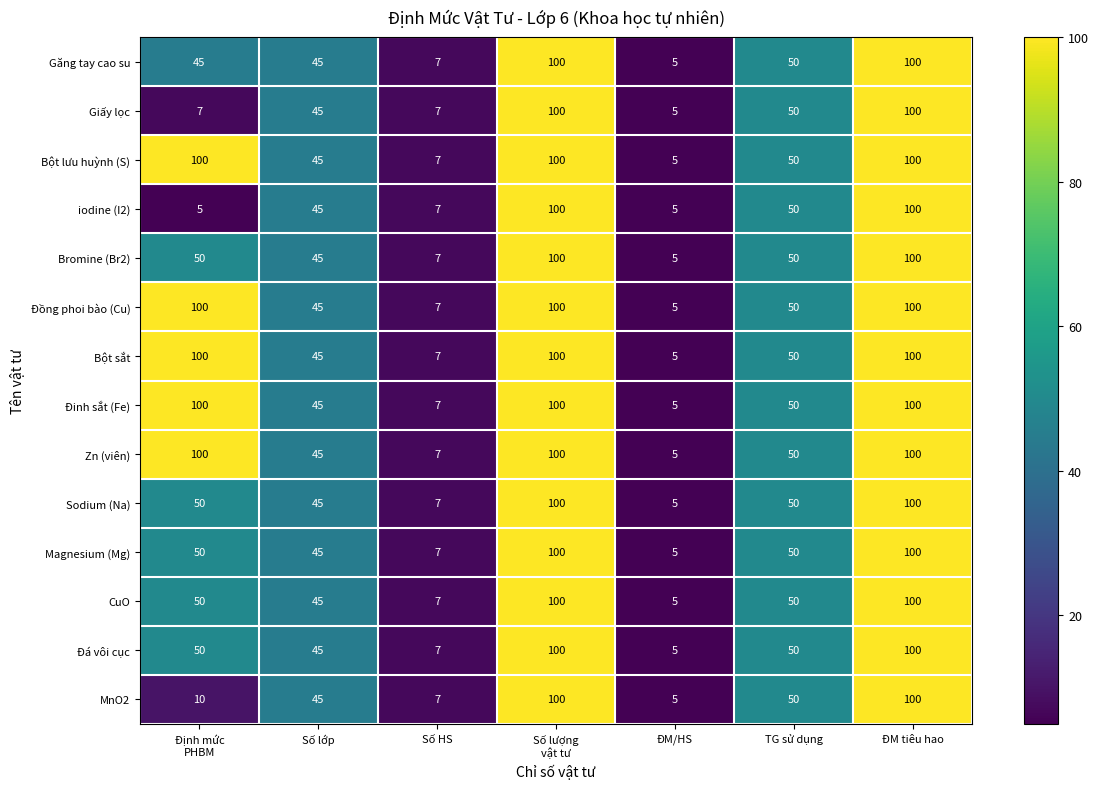

The value of CuO at Số HS is 7. True or false?

True